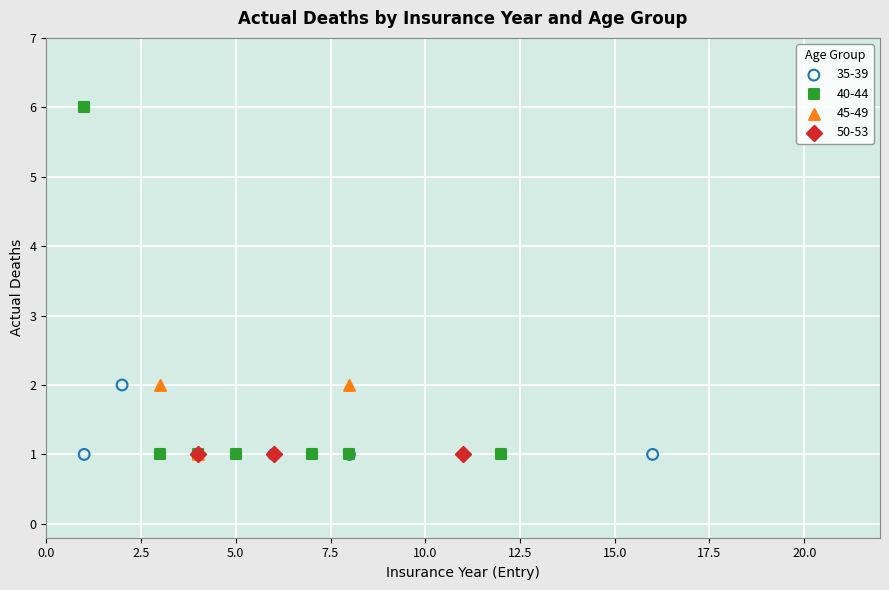

Which series contains the highest Y value?

40-44